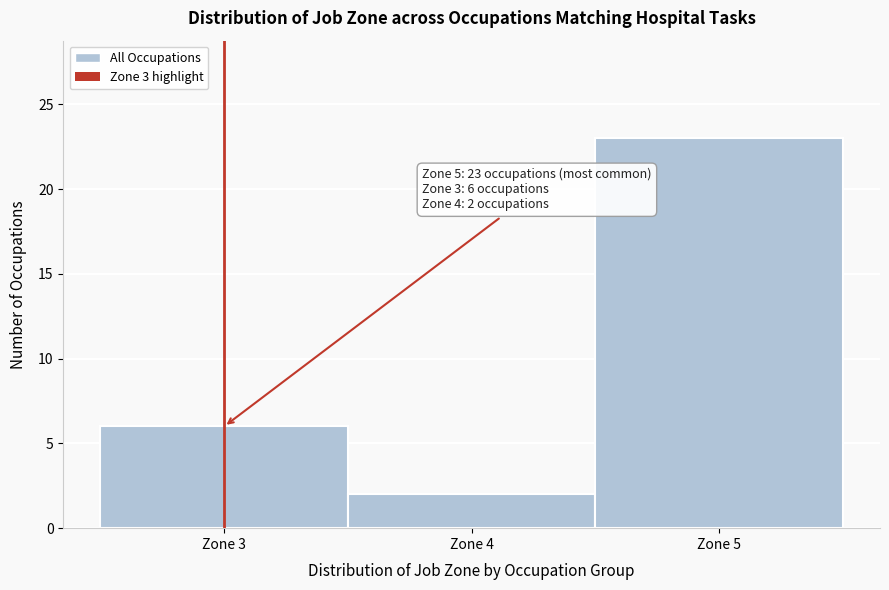

Which range on the x-axis has the tallest bar?

4.5 to 5.5